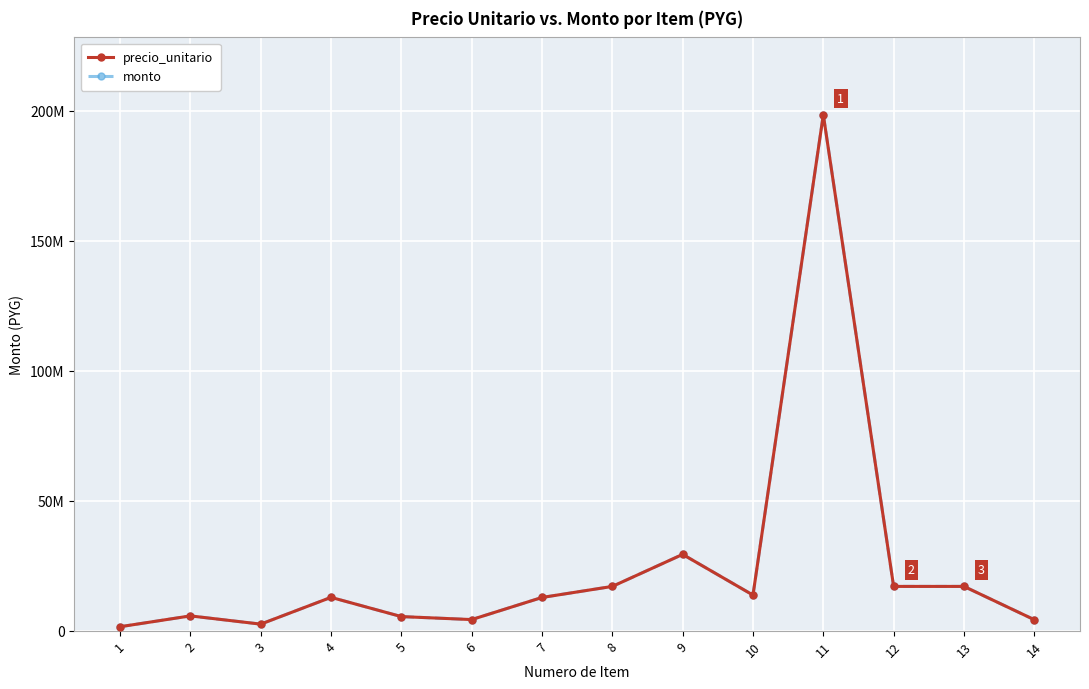

Does the chart have visible grid lines?

Yes